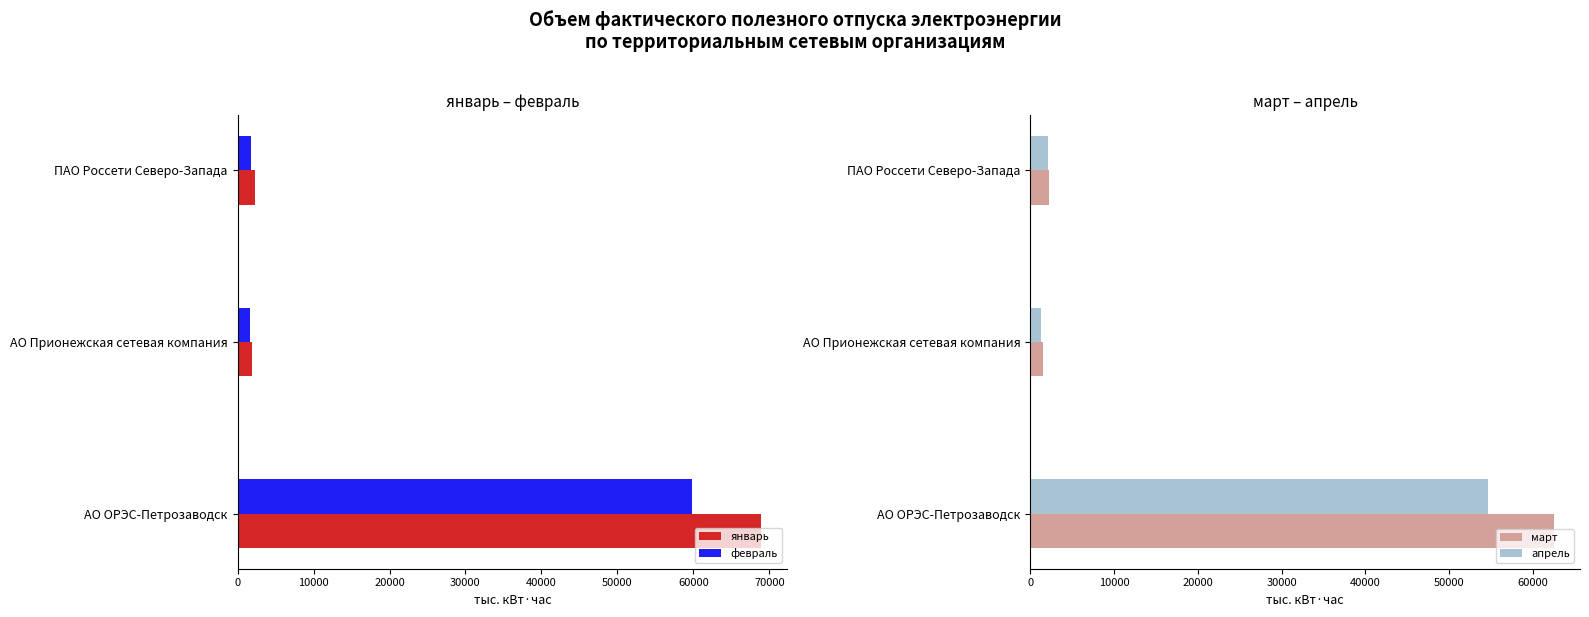

What is the average value of the январь series?

24358.1